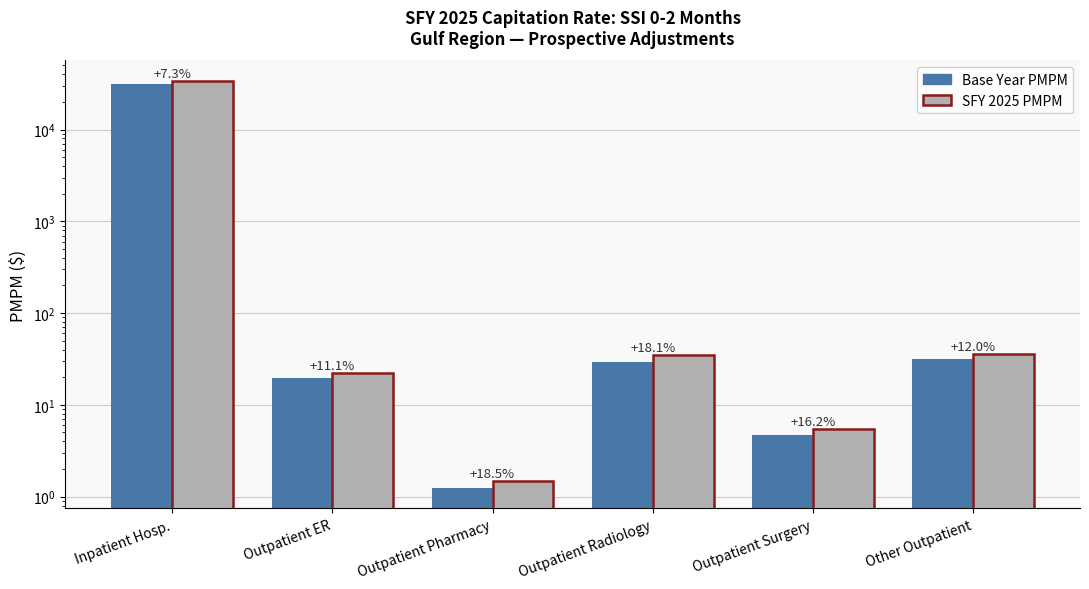

At which label is Base Year PMPM closest to 15843?

Other Outpatient